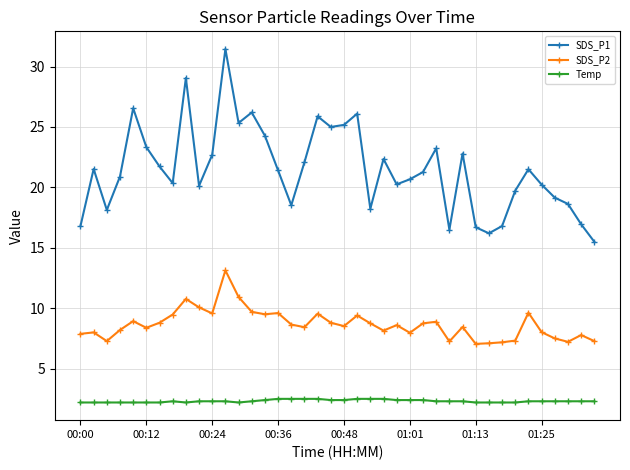

What is the smallest value displayed?

2.2